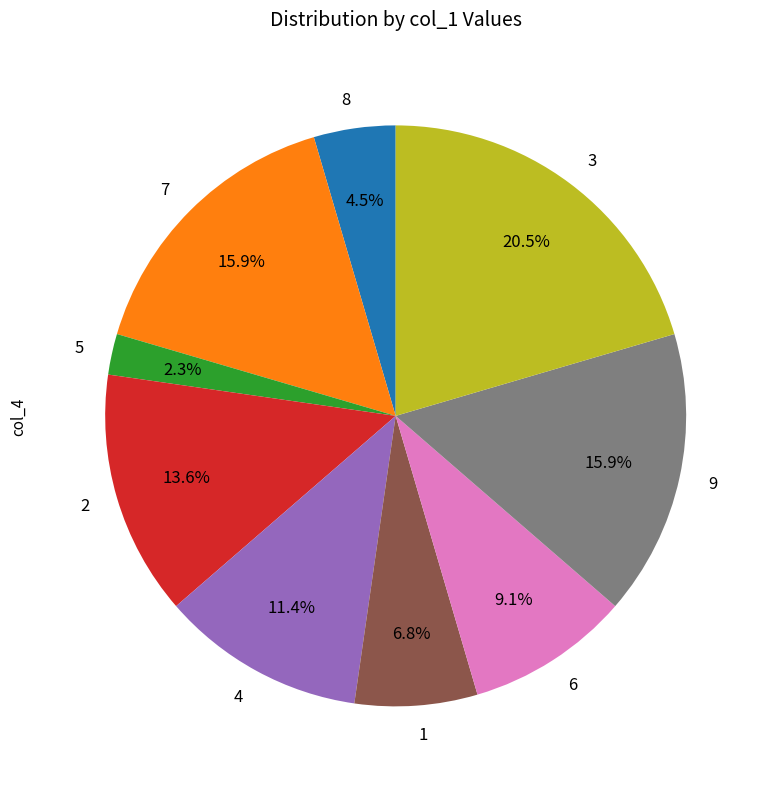

Between 1 and 4, which is larger?

4